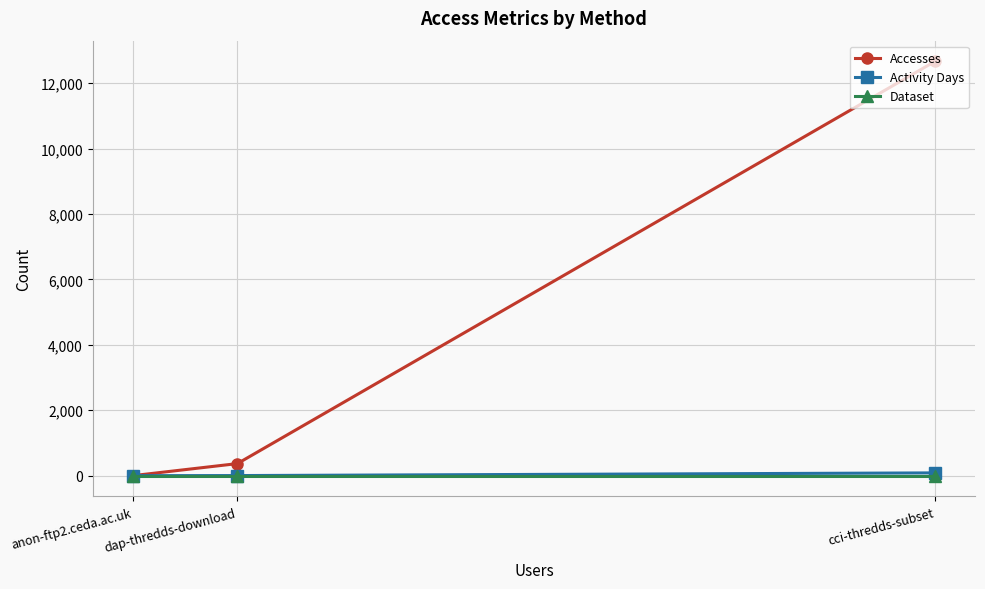

Read the Dataset value at cci-thredds-subset.

1